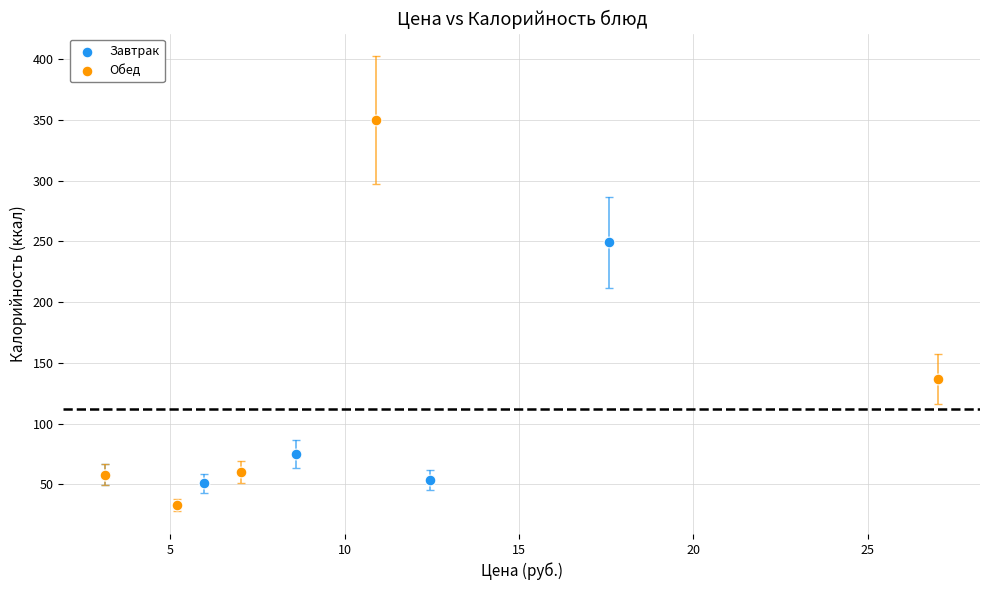

Which series contains the lowest Y value?

Обед